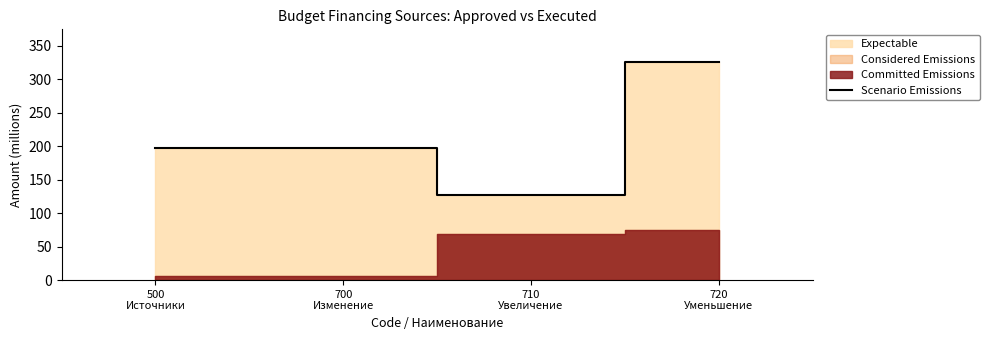

Which has a higher value, 710
Увеличение or 500
Источники?

500
Источники